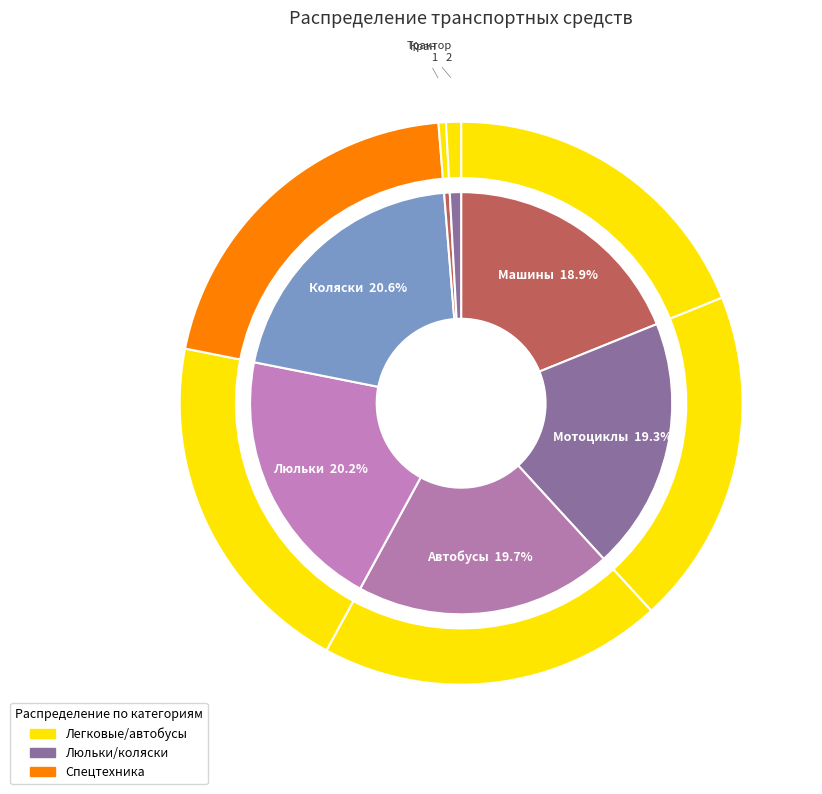

How many slices are in this pie chart?

7